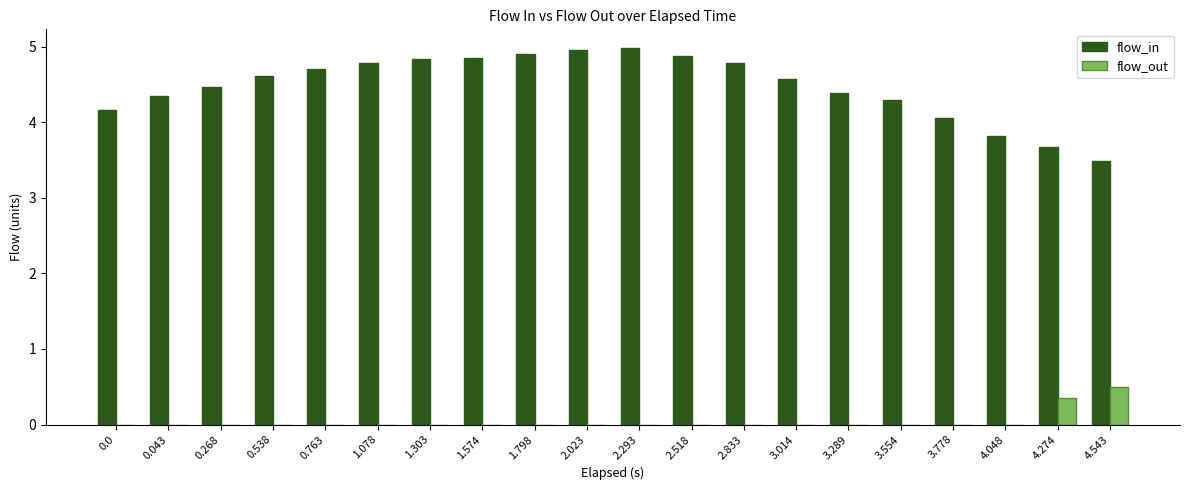

How many flow_out values are between 0 and 1?

20